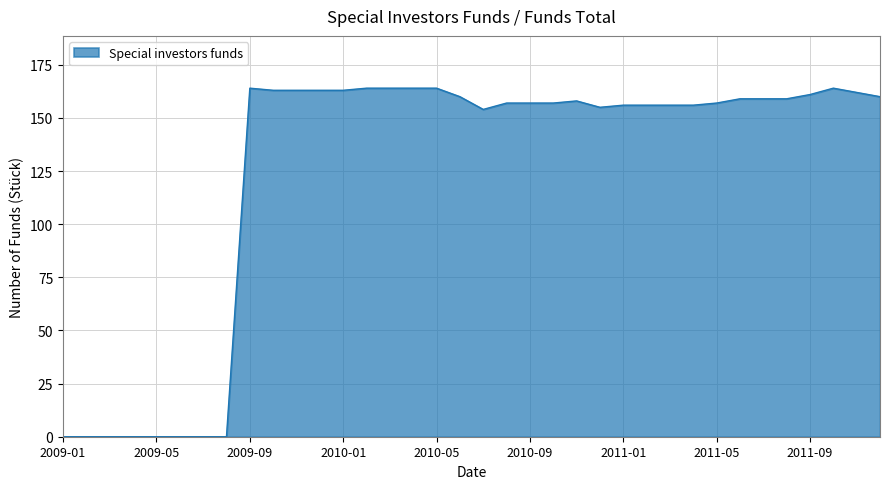

True or false: there are more than 2 points higher than both neighbors.

True